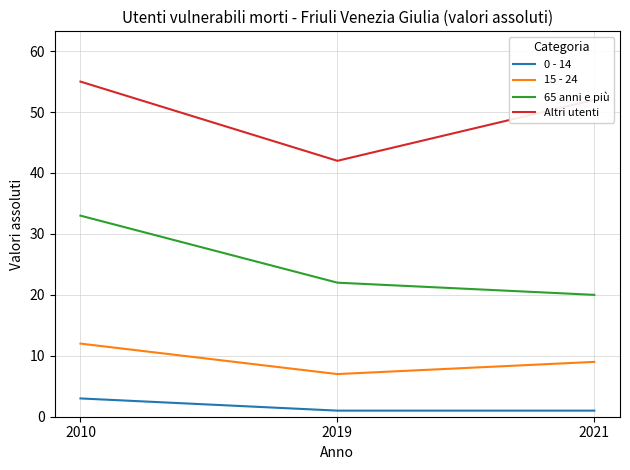

The 15 - 24 series shows 9 at 2021. True or false?

True